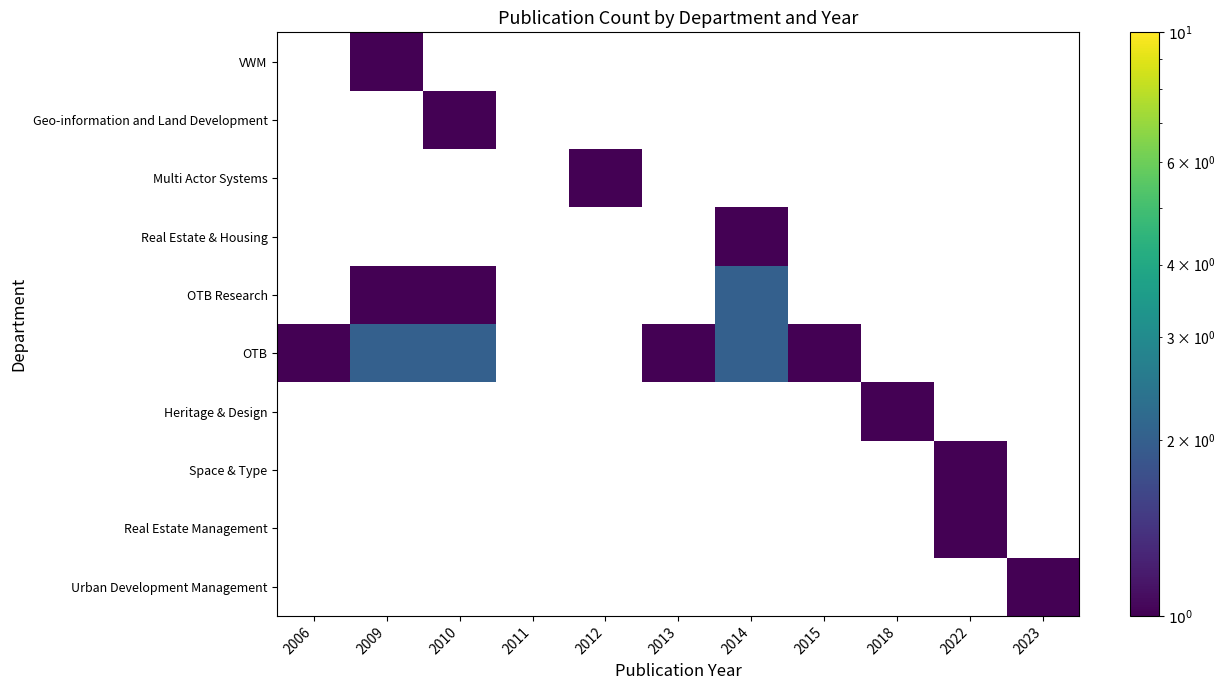

How many values in the Multi Actor Systems series exceed 0?

1